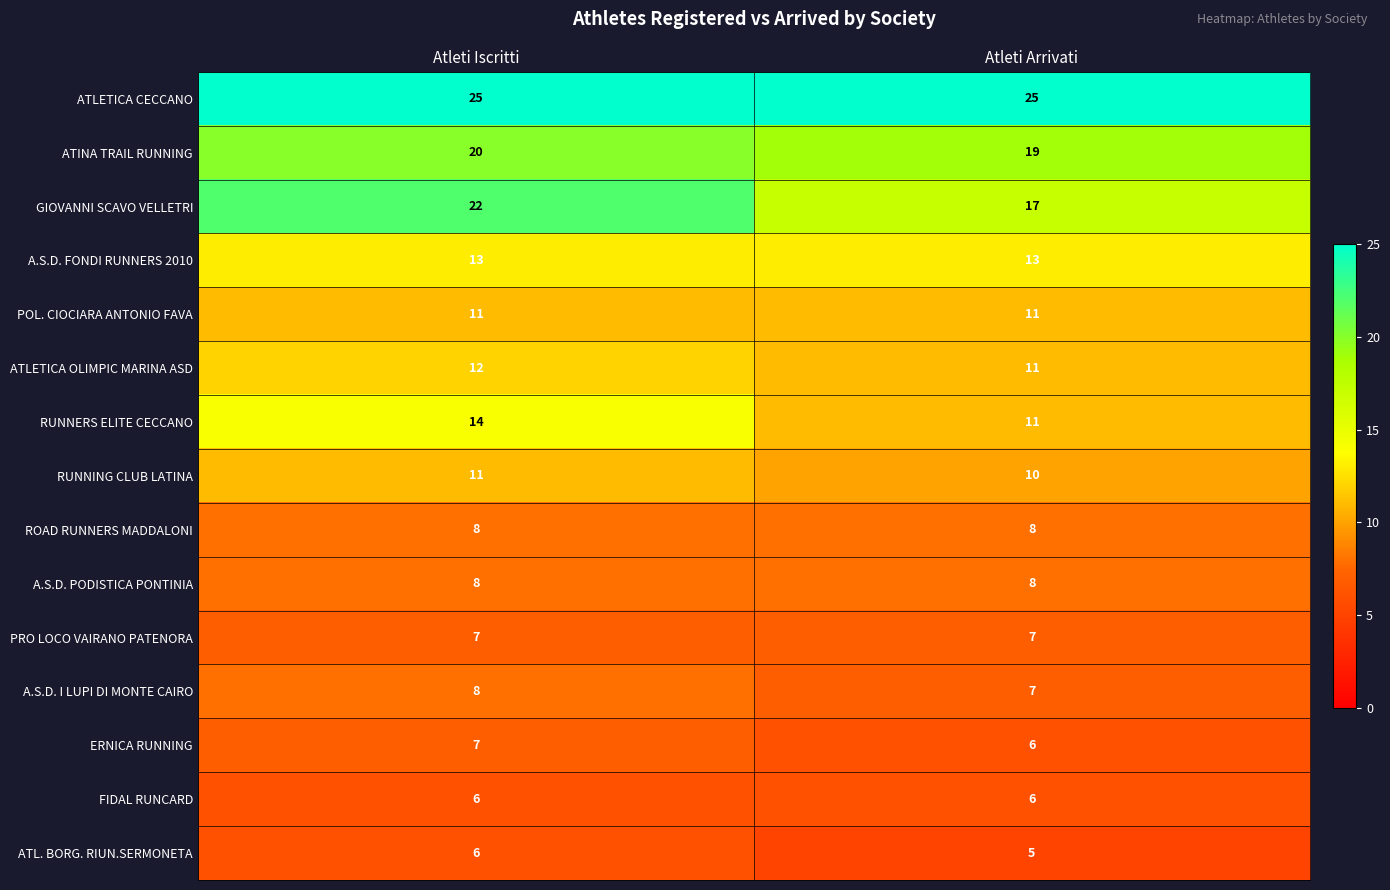

What is the difference between the highest and lowest values at Atleti Arrivati?

20